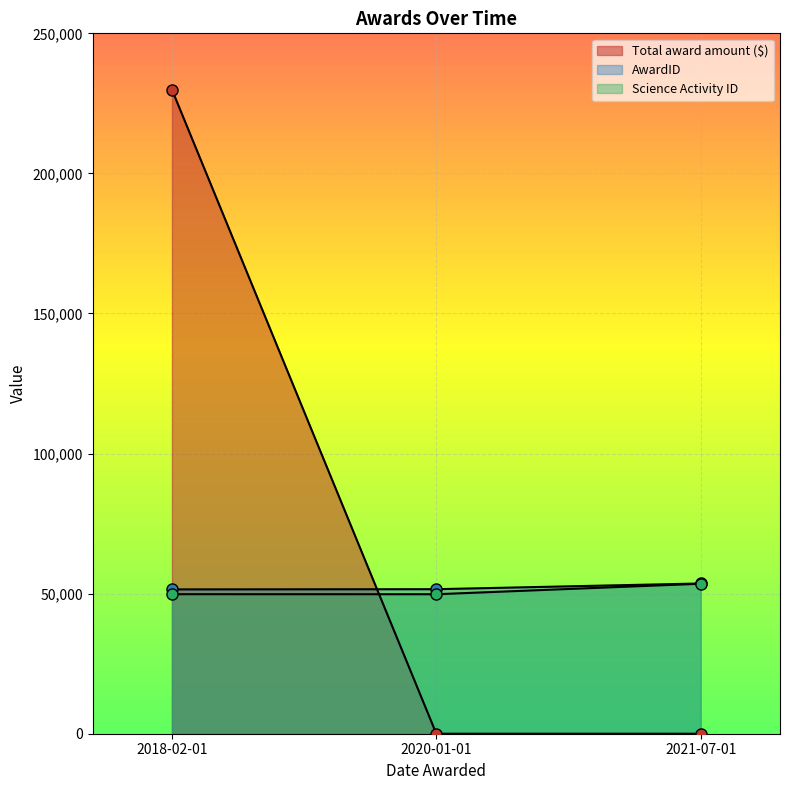

True or false: Science Activity ID has a value of 49803 at 2018-02-01.

True